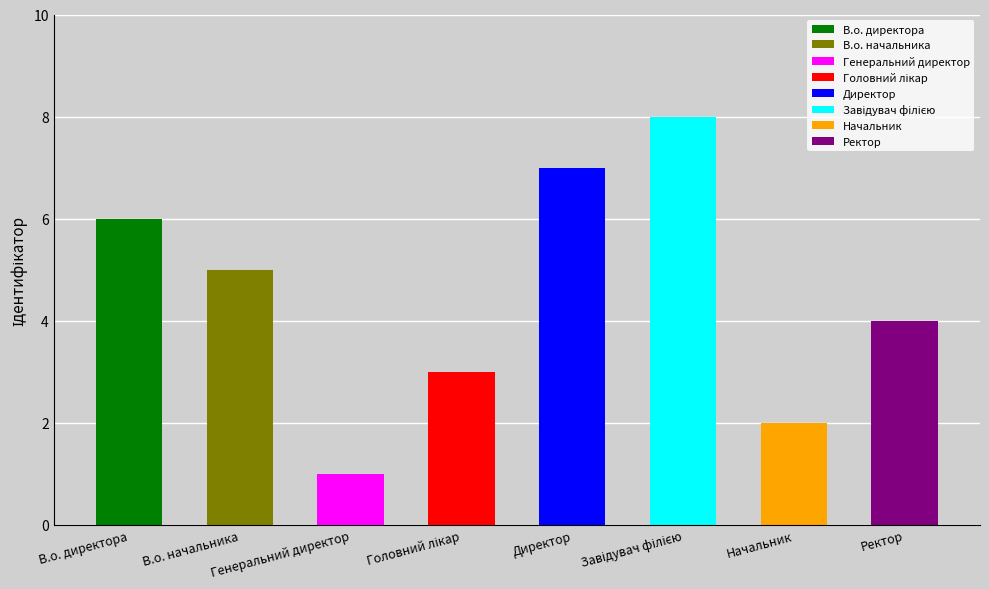

Reading left to right, transcribe all the data shown in this chart.

6	5	1	3	7	8	2	4